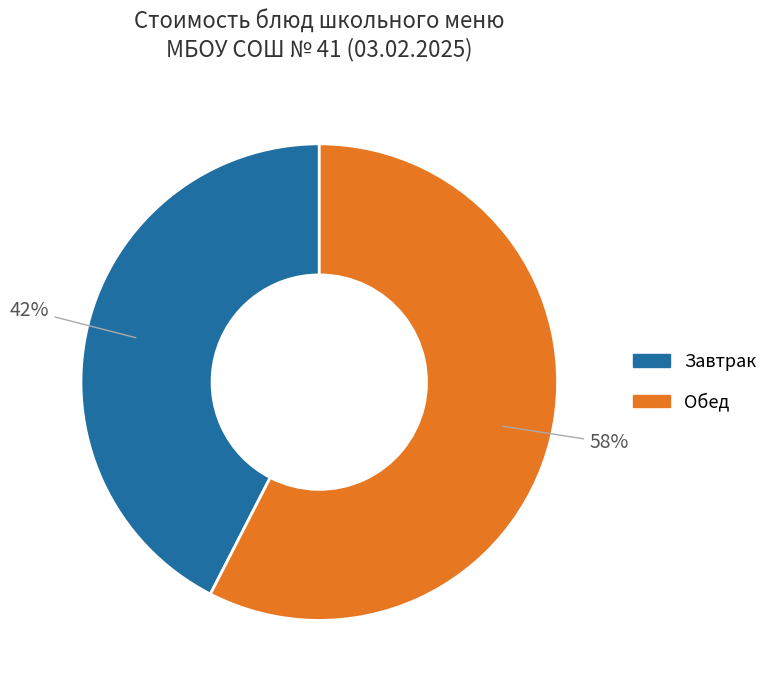

Does any single category account for the majority?

Yes